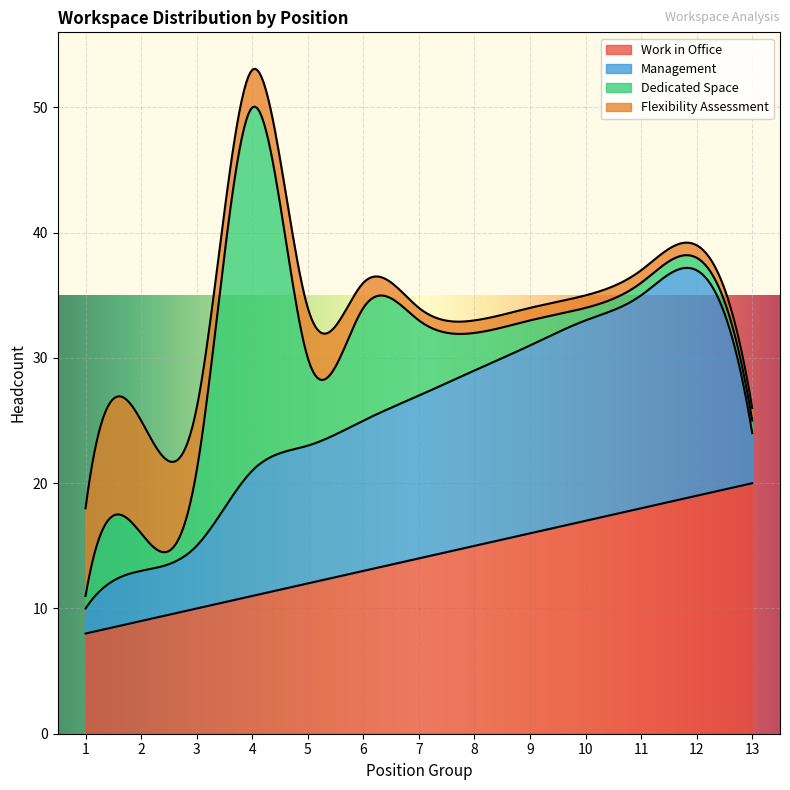

Is it true that Management equals 2 at 1?

True